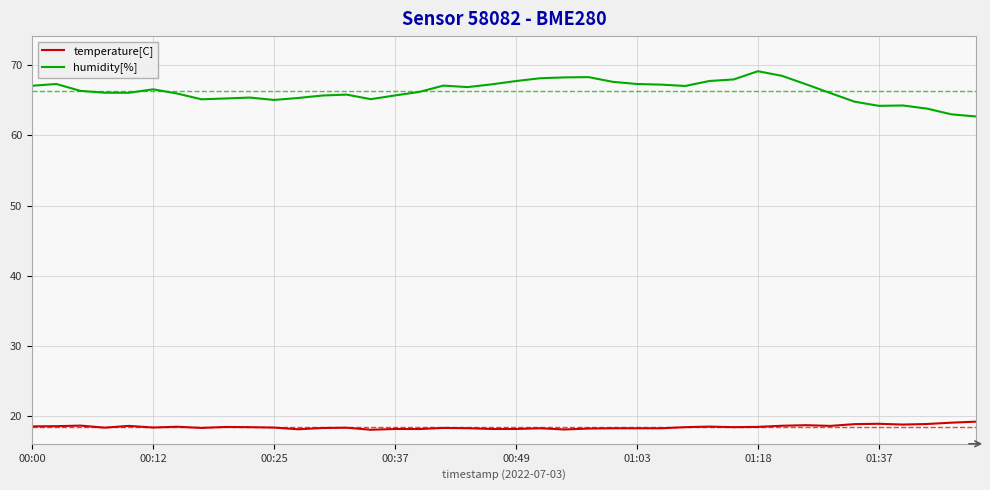

What is the highest value of the temperature[C] series?

19.2